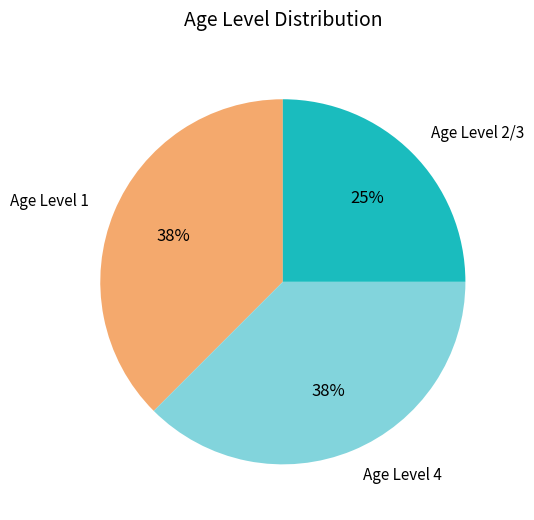

Combined, do Age Level 4 and Age Level 2/3 account for over 50%?

Yes